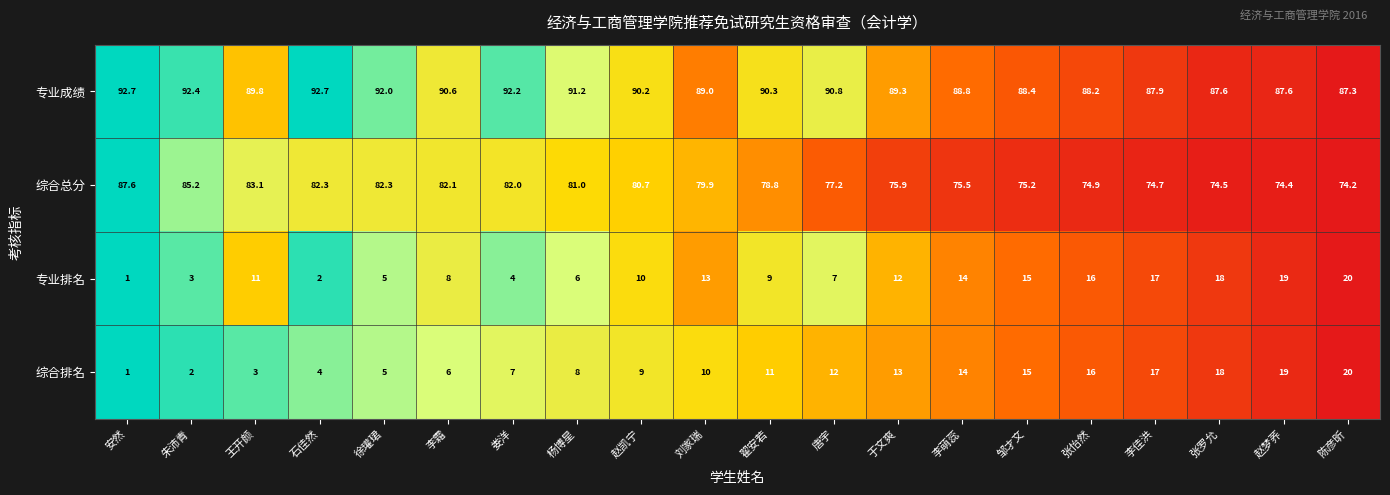

What is the sum of all 专业成绩 values?

1799.0